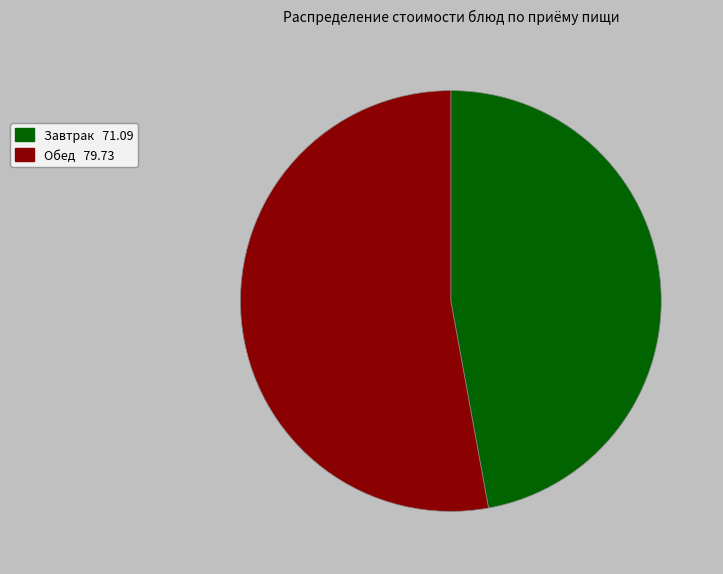

How many segments does this pie chart have?

2